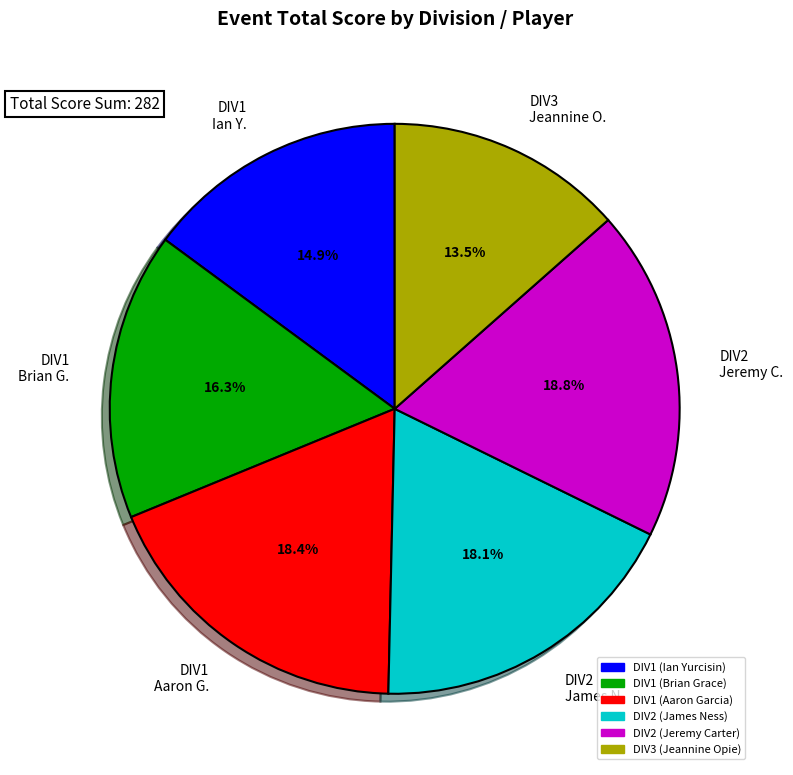

Count the number of slices in the pie.

6